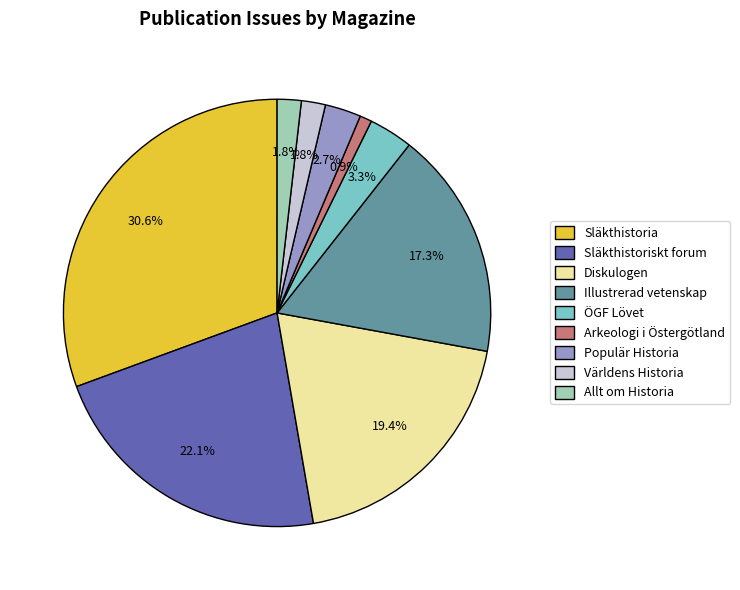

Which category has the biggest portion of the pie?

Släkthistoria